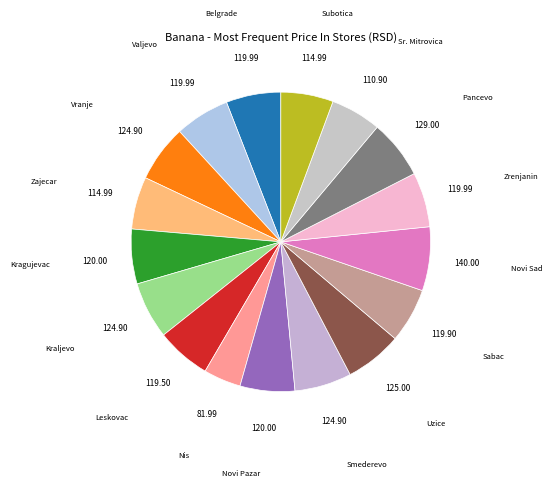

What is the largest slice in the pie chart?

Novi Sad